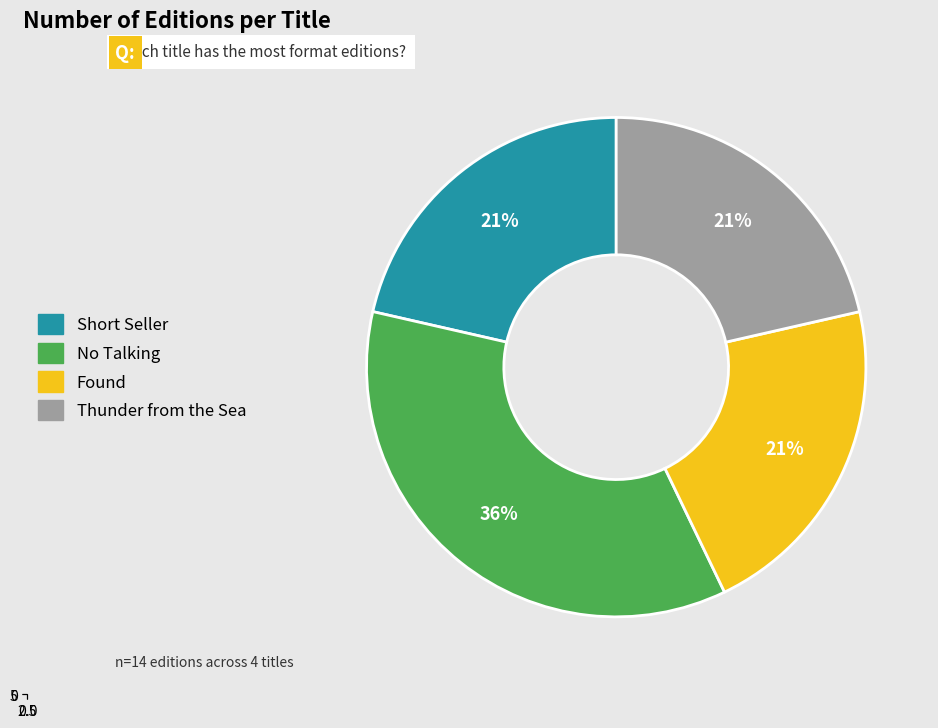

Which slice is the smallest?

Short Seller